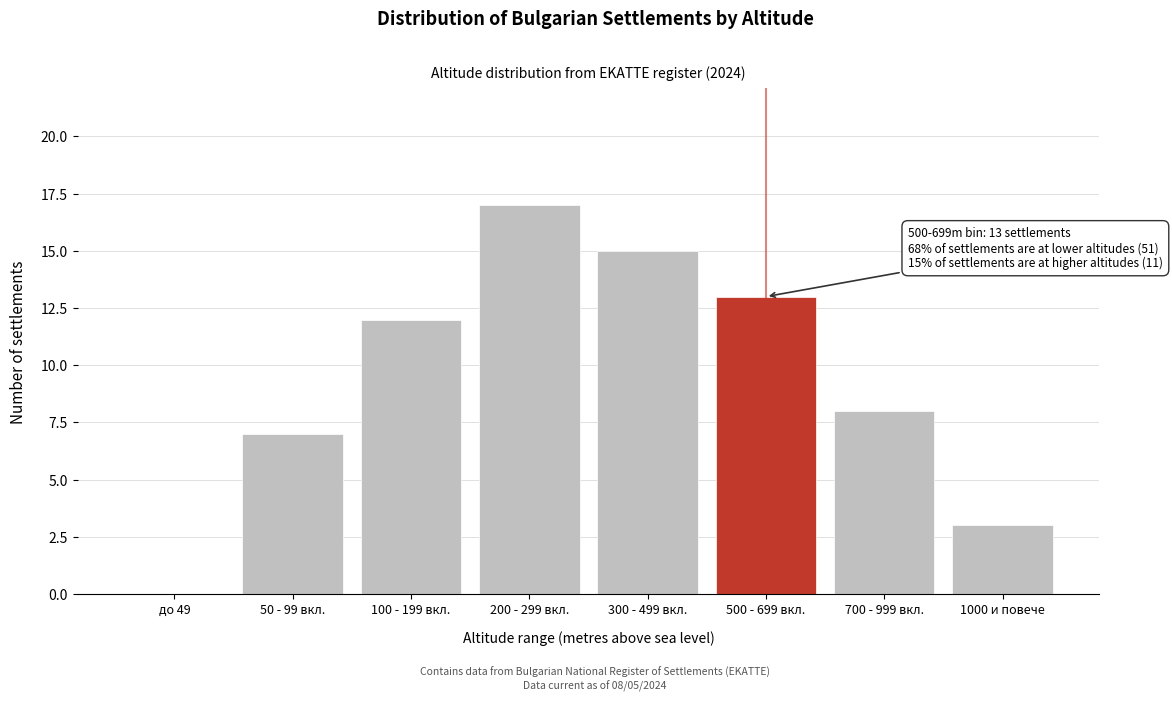

Reading right to left, what are all the values shown in this chart?

1000 и повече=3	700 - 999 вкл.=8	500 - 699 вкл.=13	300 - 499 вкл.=15	200 - 299 вкл.=17	100 - 199 вкл.=12	50 - 99 вкл.=7	до 49=0